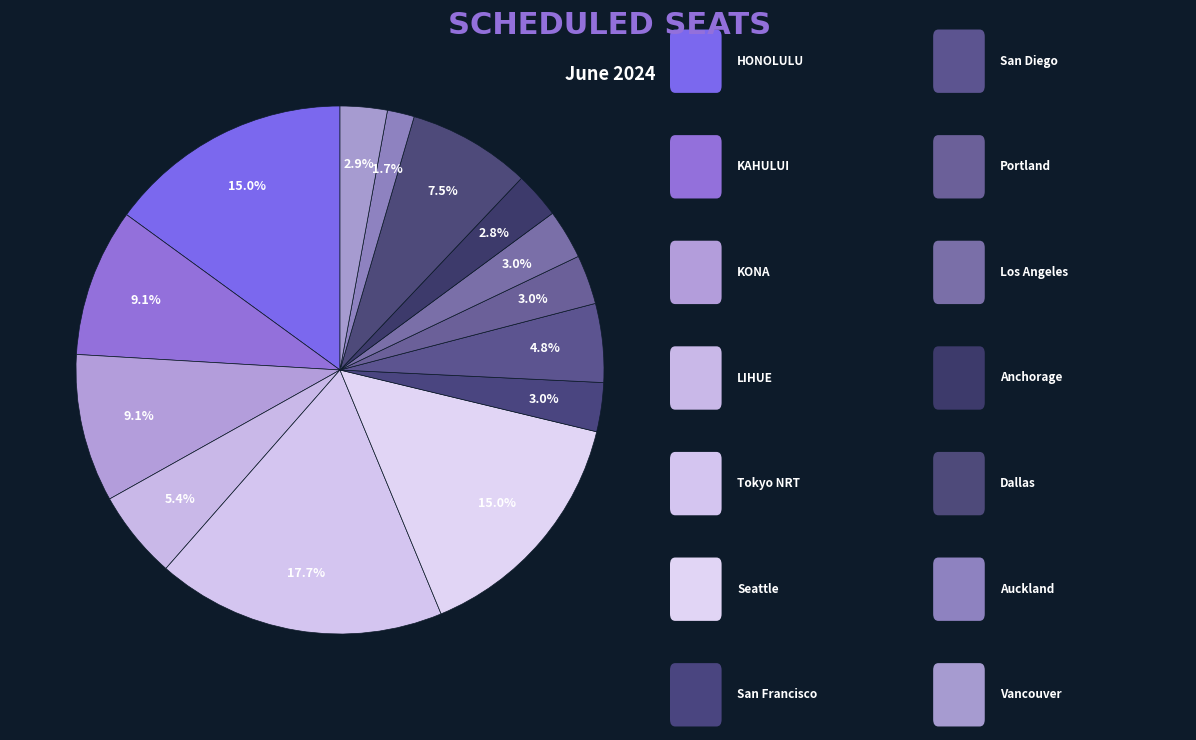

How many segments does this pie chart have?

14